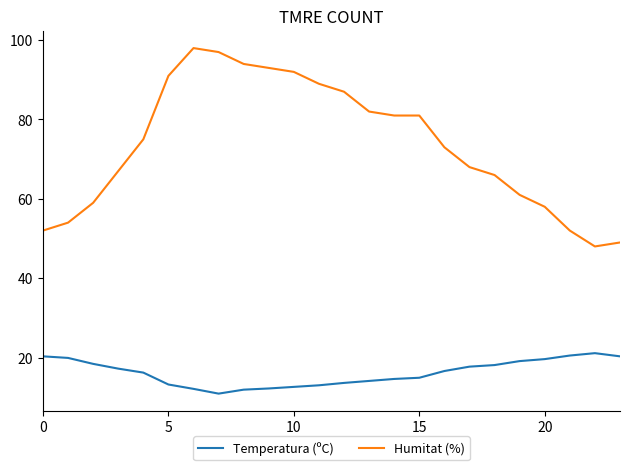

Which series has the largest total across all categories?

Humitat (%)